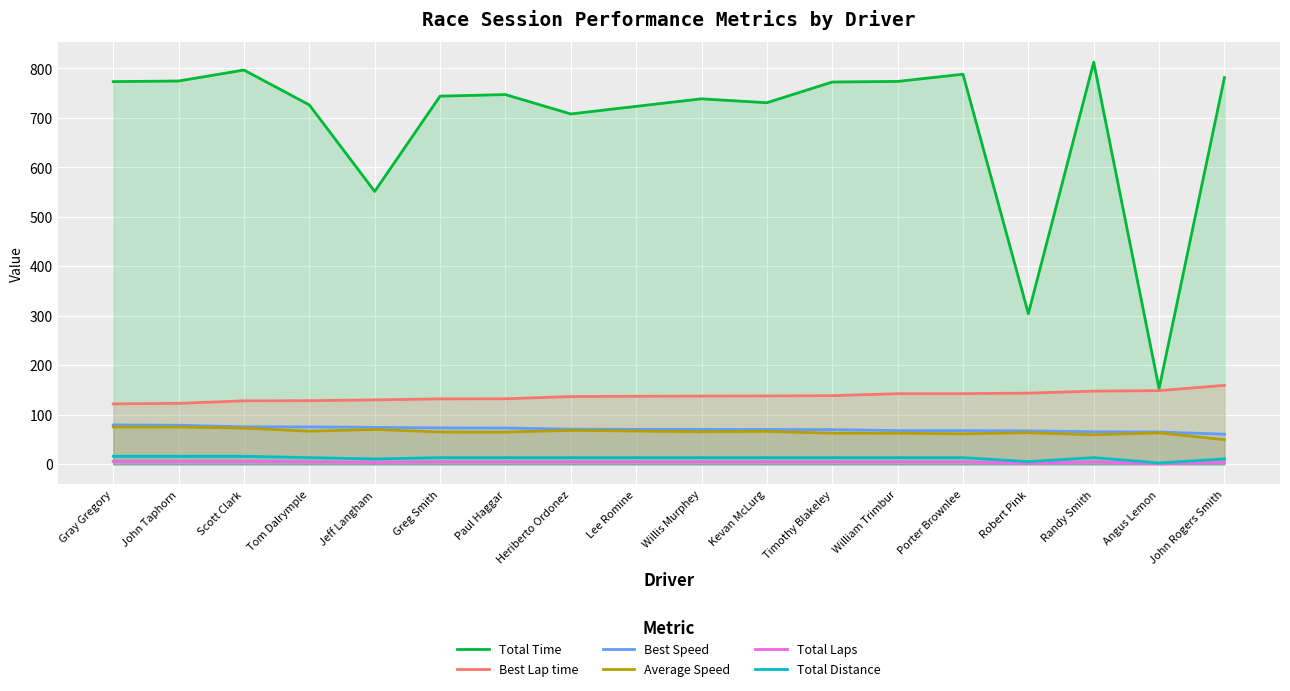

What is the difference between the highest and lowest values at John Rogers Smith?

777.6